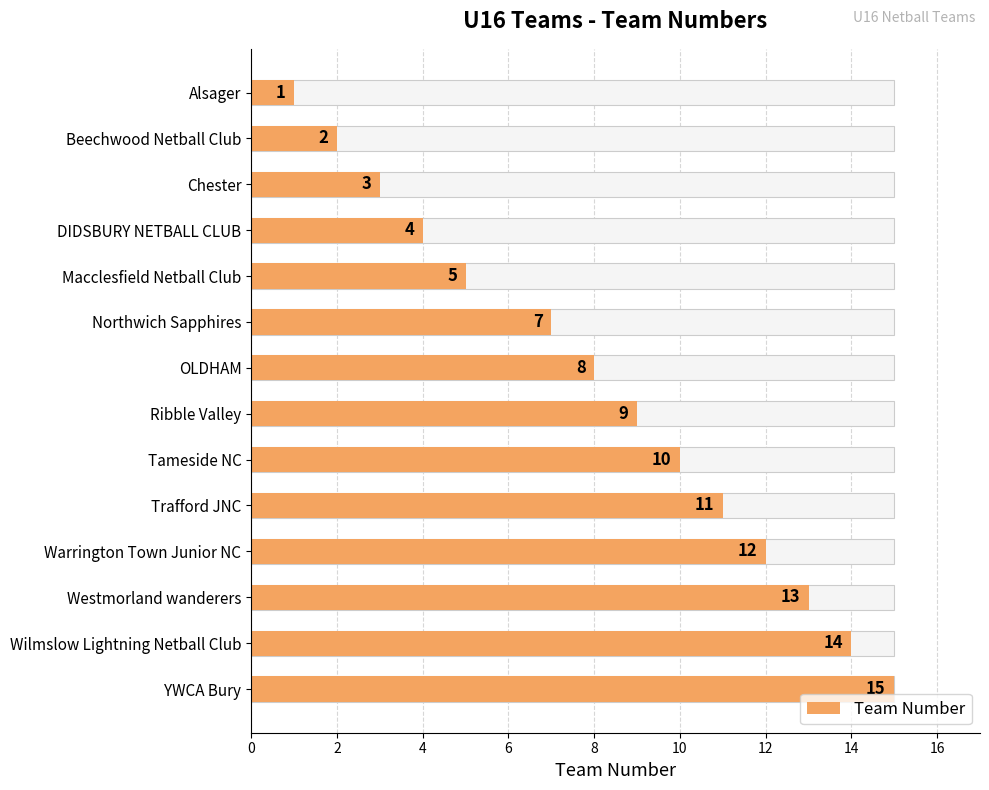

Count the number of data series in this chart.

1